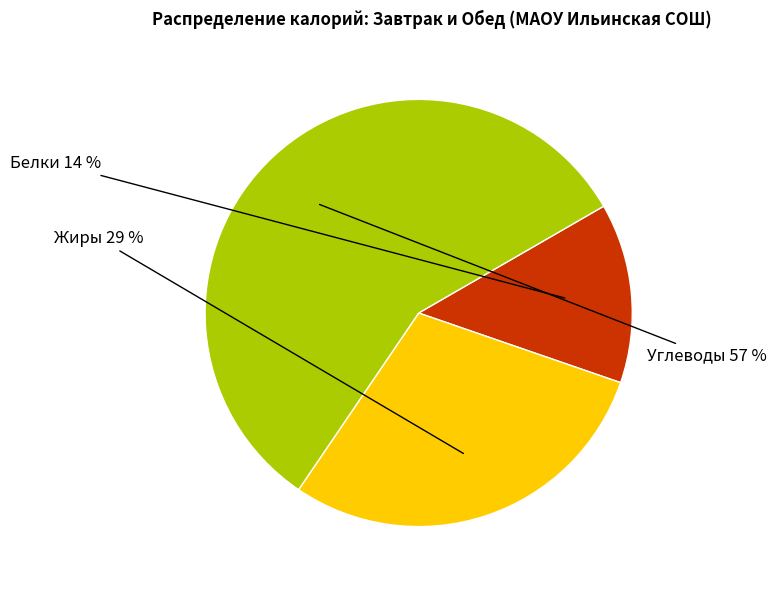

How many segments does this pie chart have?

3